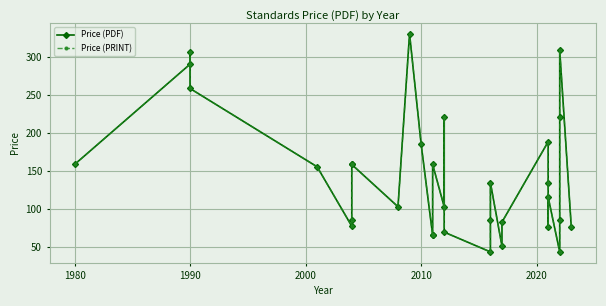

How many lines are shown in the chart?

2